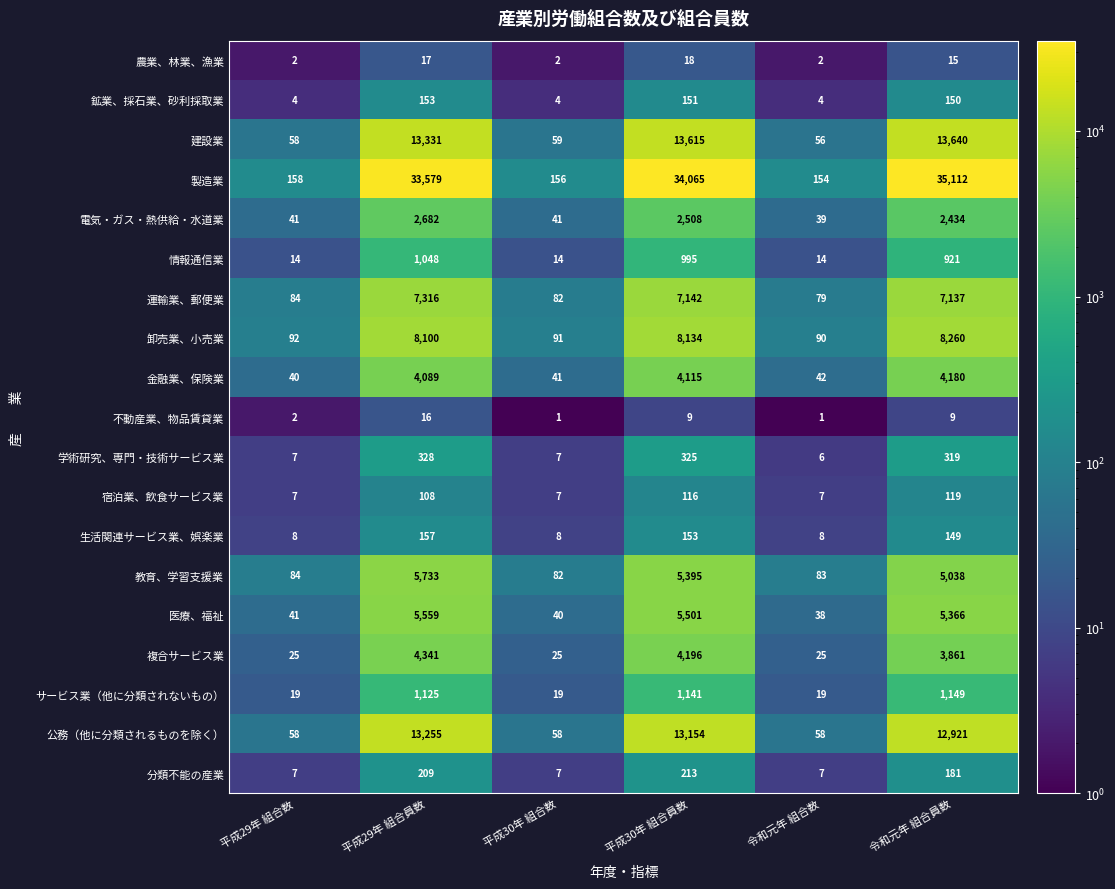

True or false: 公務（他に分類されるものを除く） has a value of 79 at 平成29年 組合数.

False